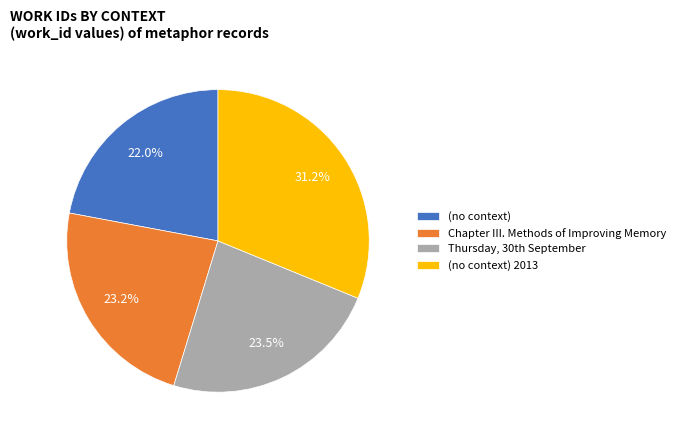

Is it true that (no context) 2013 is 26% of the pie?

False